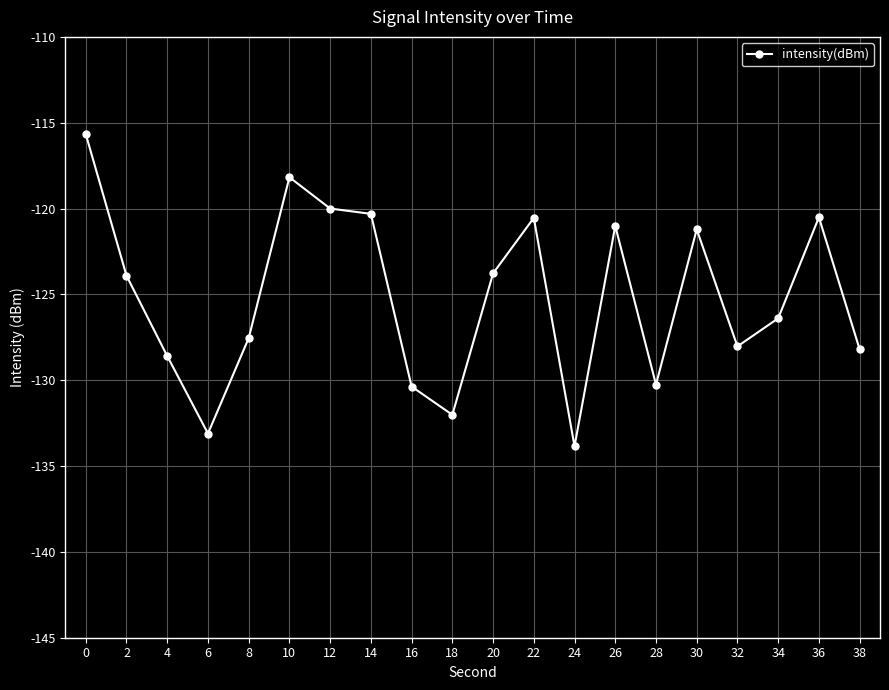

Which category has the lowest value across all series?

24